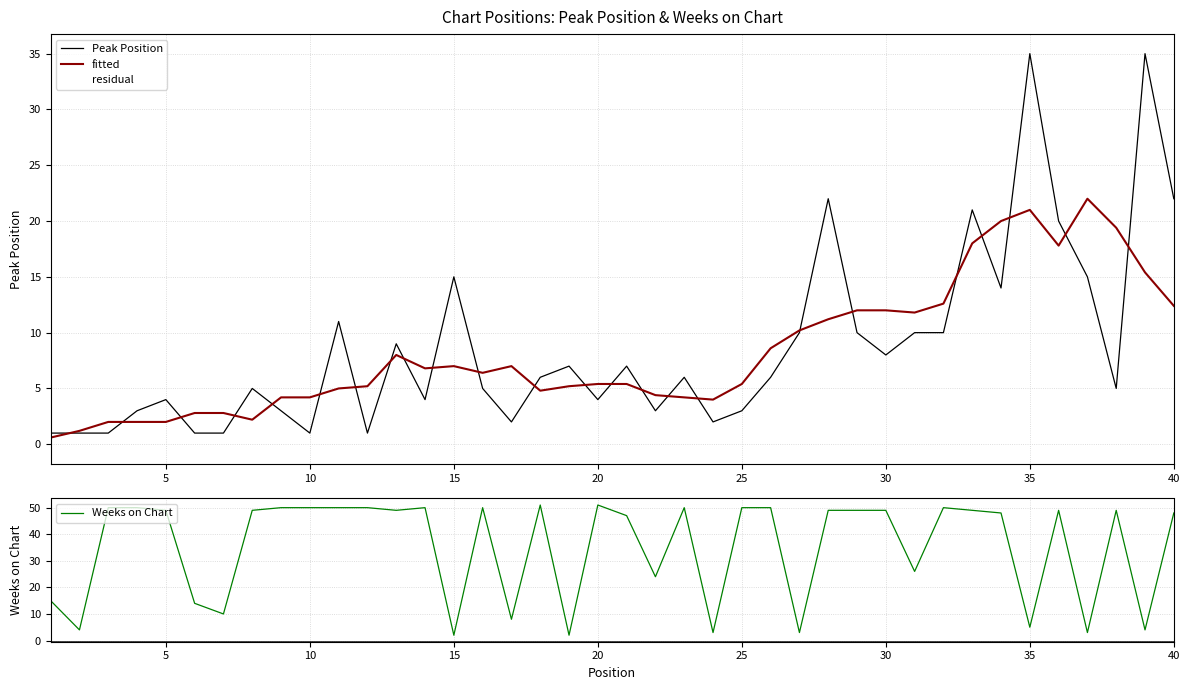

What is the highest value of the Peak Position series?

35.0